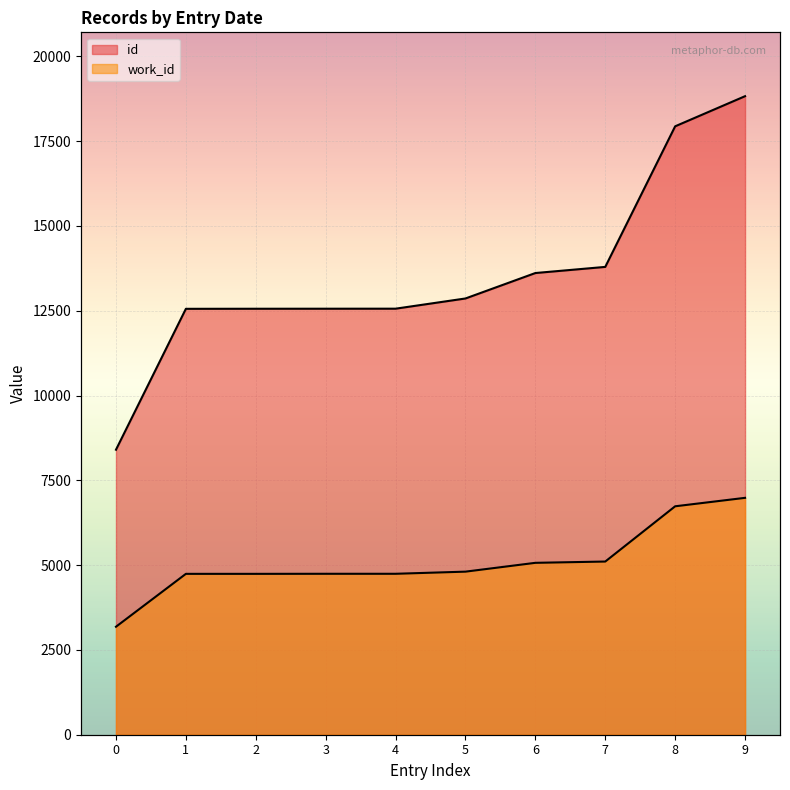

Is it true that work_id equals 4745 at 3?

True